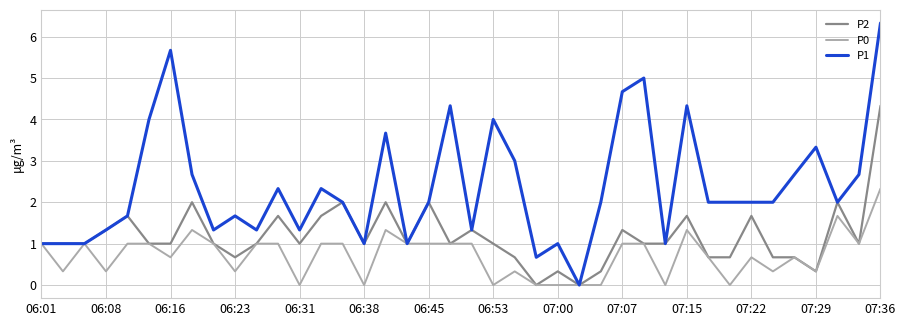

Which series has the largest range (max minus min)?

P1